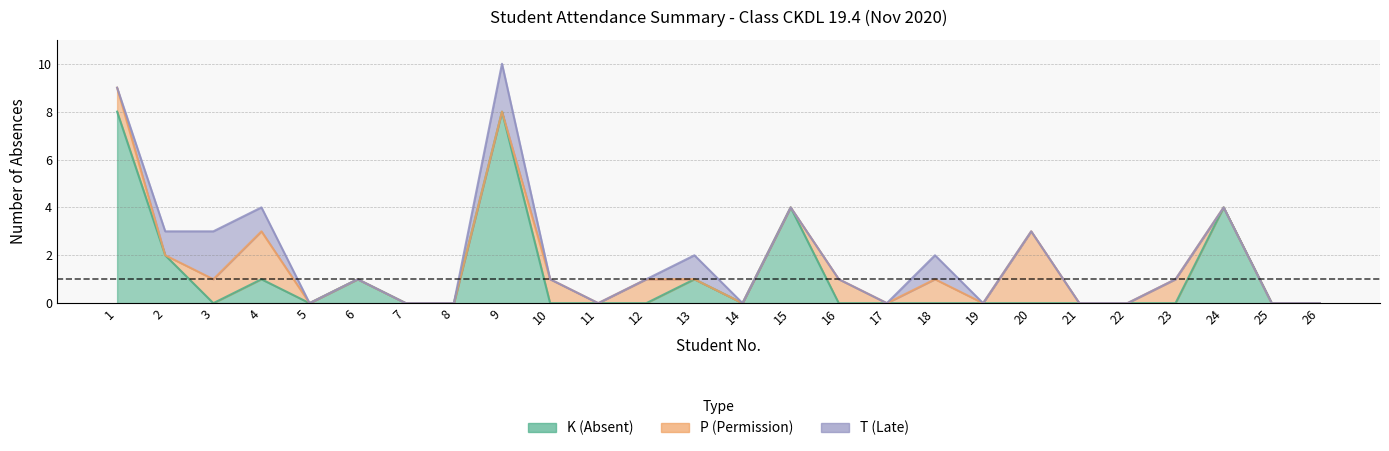

Which series has the largest total across all categories?

K